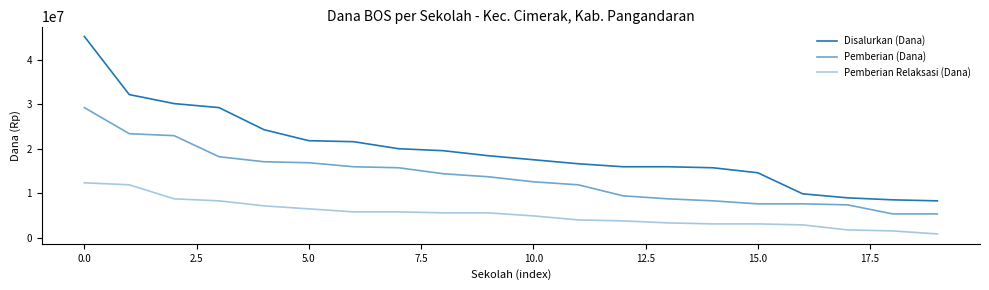

What is the label of the 12th point from the left?

11